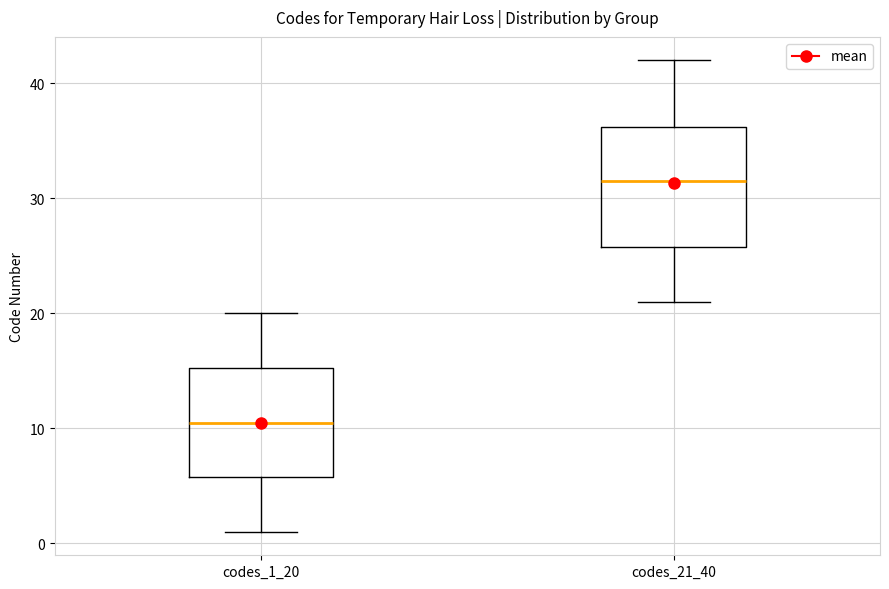

Reading left to right, transcribe this box plot: for each box, give where its median line is, the range the box spans, and where its two whiskers end, as read against the y-axis. The values are not printed on the chart, so give them approximately, as read against the axis.

codes_1_20: median 11, box 6 to 15, whiskers 1 to 20
codes_21_40: median 32, box 26 to 36, whiskers 21 to 42